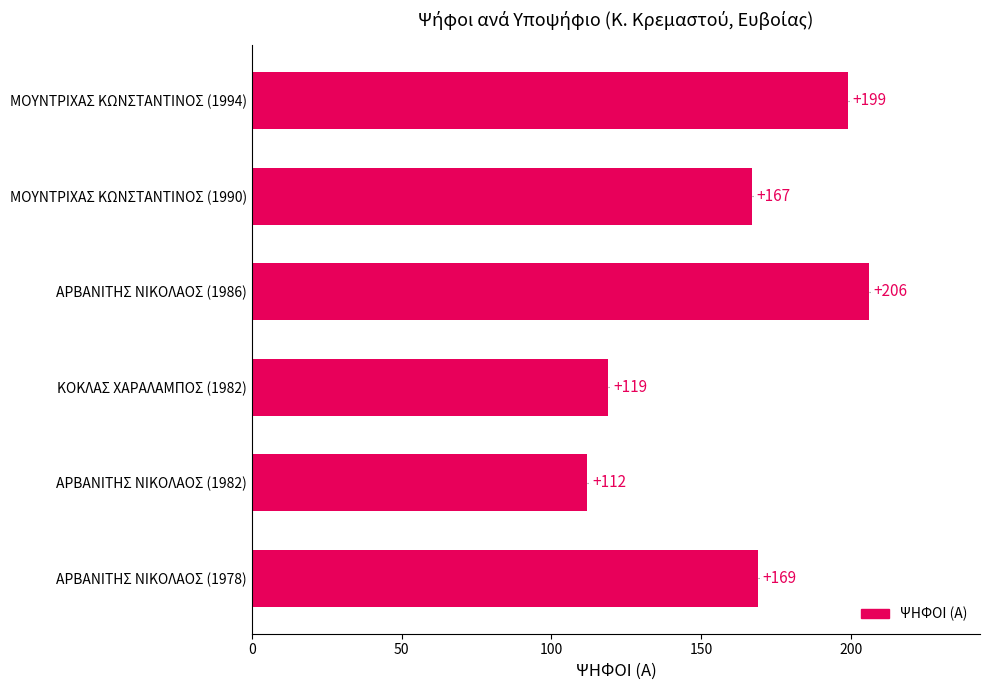

How many categories are shown in the chart?

6